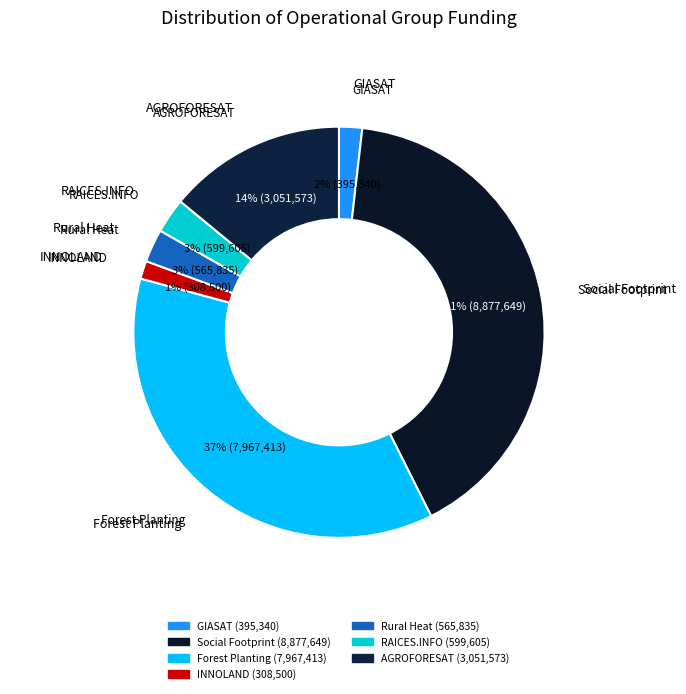

Between RAICES.INFO and Social Footprint, which is larger?

Social Footprint